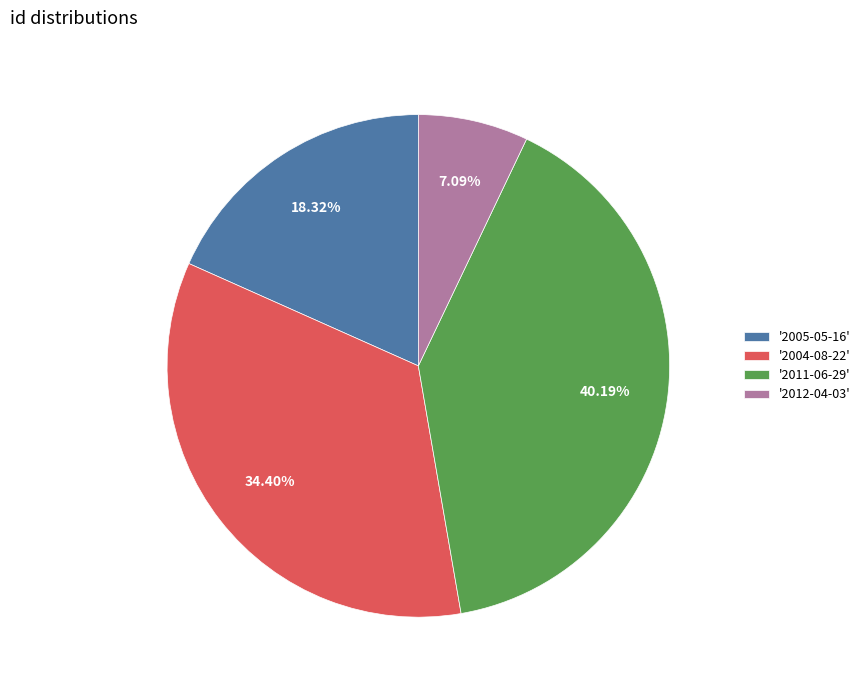

To the nearest percent, what is the difference between the largest and smallest slice percentages?

33%